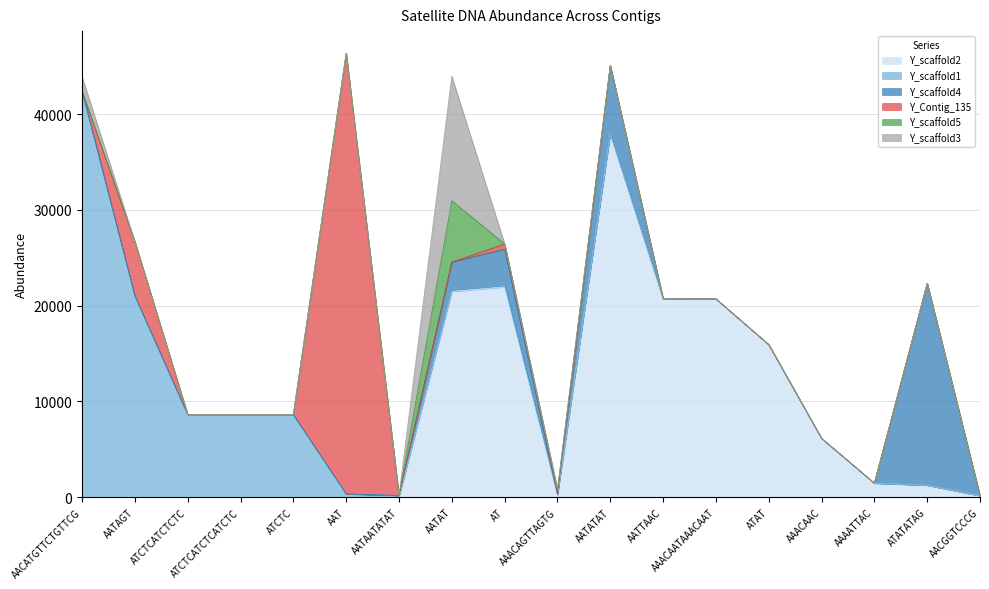

True or false: Y_scaffold3 and Y_scaffold1 cross at least once.

True